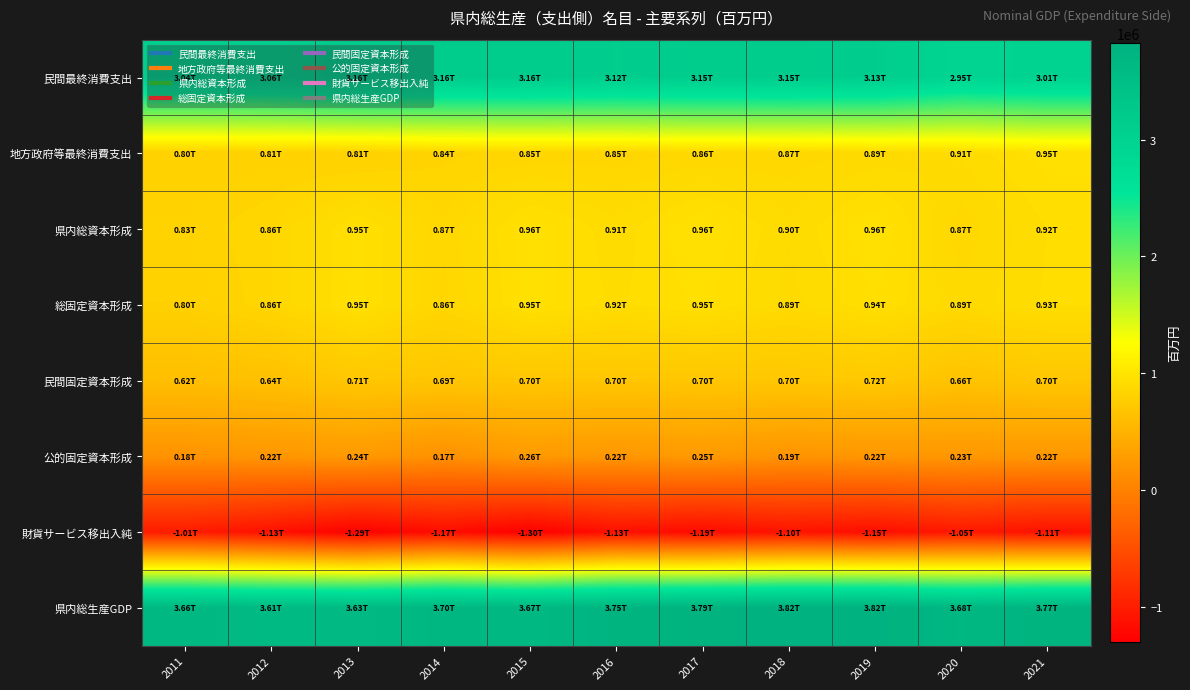

Which series has the largest total across all categories?

県内総生産GDP